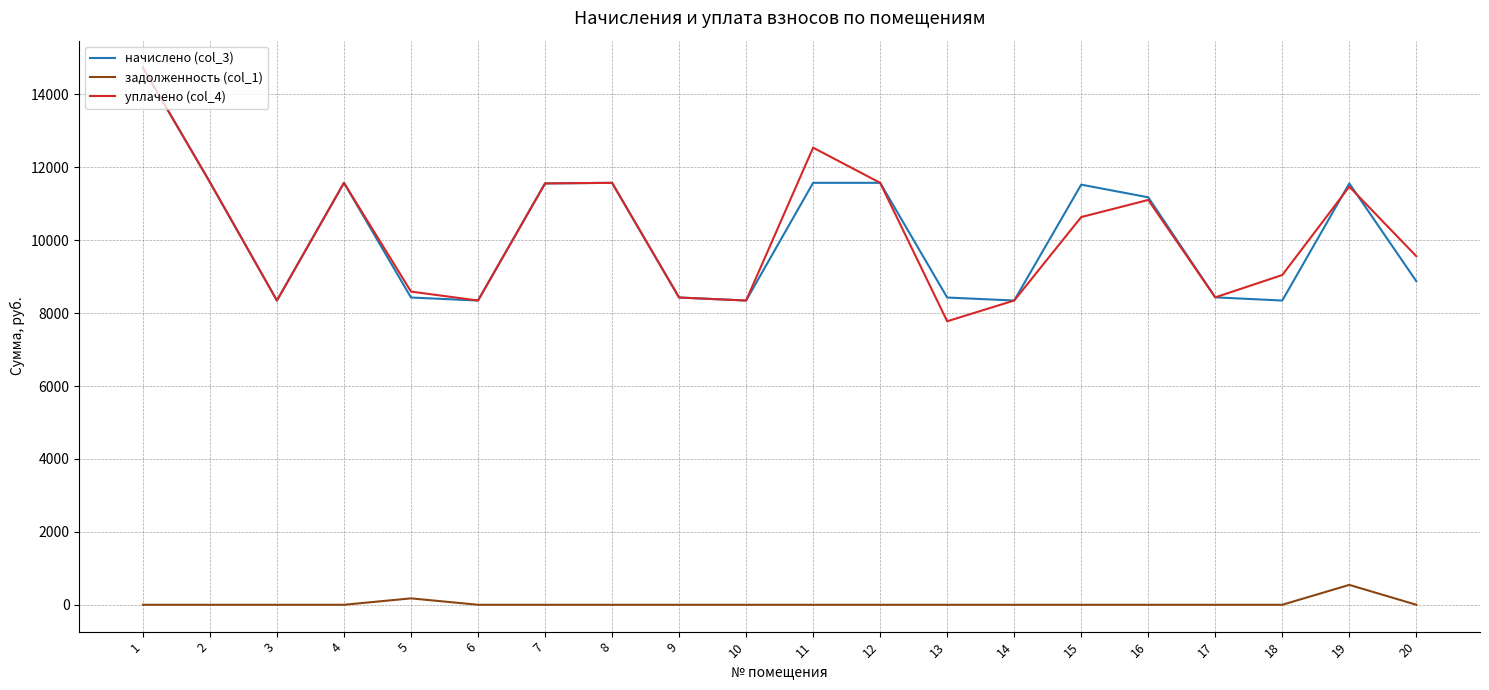

Is the value of уплачено (col_4) at 12 greater than the value of начислено (col_3) at 18?

Yes